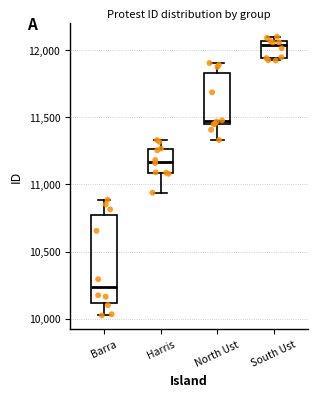

Which box has the lowest median line?

Barra